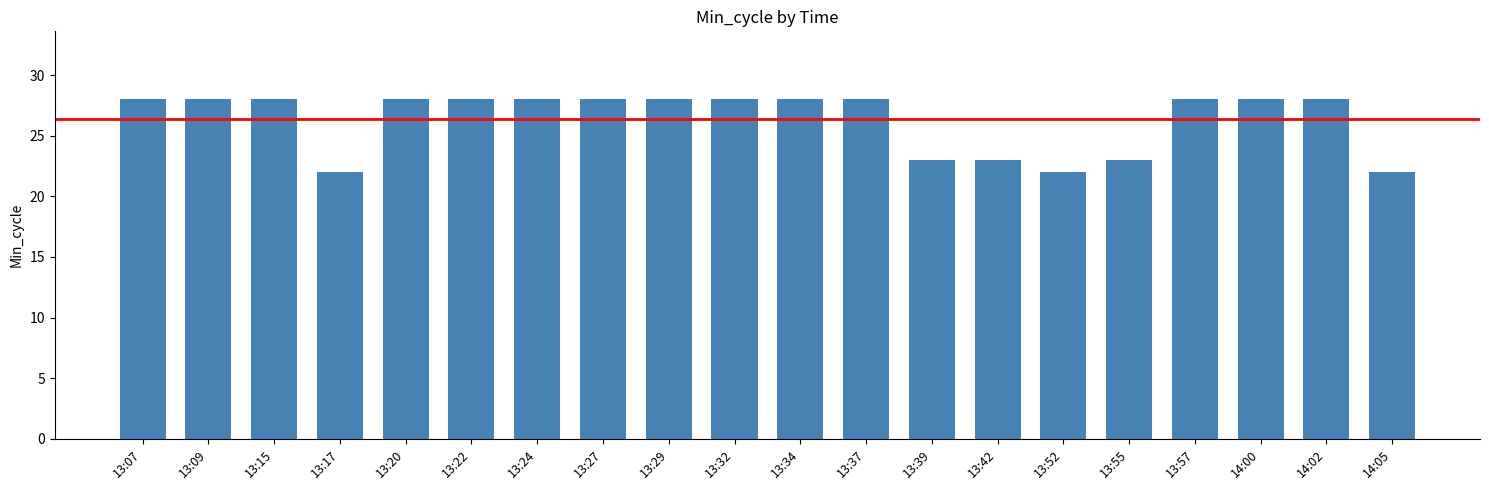

Reading left to right, transcribe all the data shown in this chart.

28	28	28	22	28	28	28	28	28	28	28	28	23	23	22	23	28	28	28	22